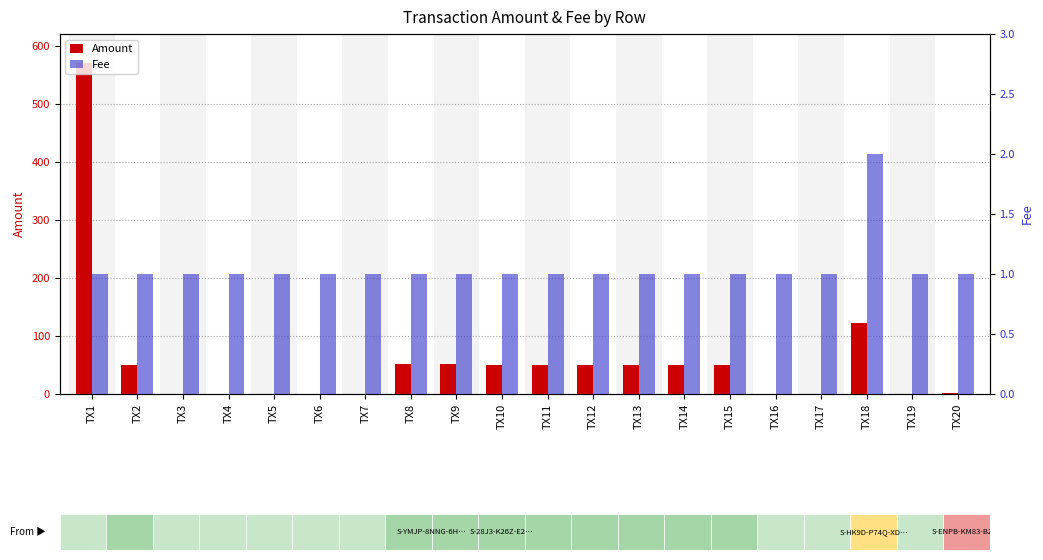

What is the total value across all series at TX16?

1.0